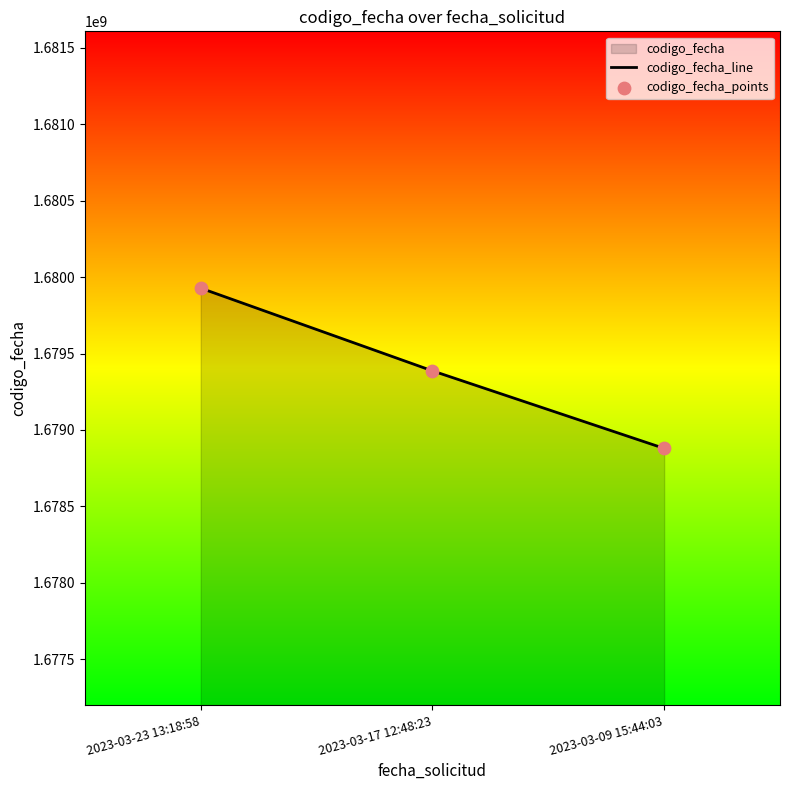

Is the value of codigo_fecha_points at 2023-03-23 13:18:58 greater than the value of codigo_fecha_line at 2023-03-09 15:44:03?

Yes